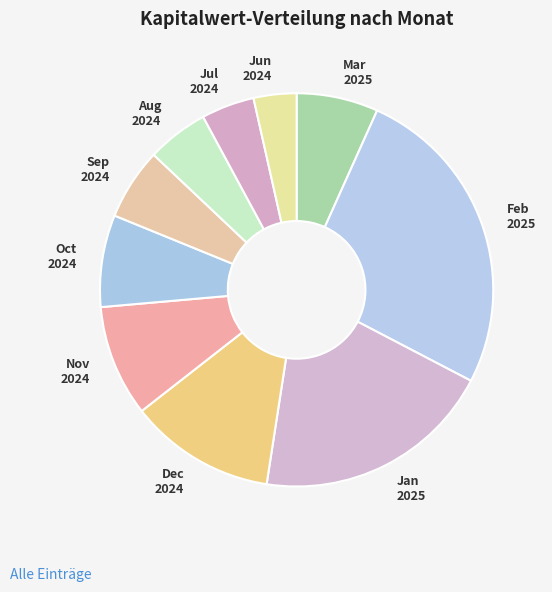

Which slice is the smallest?

Jun 2024